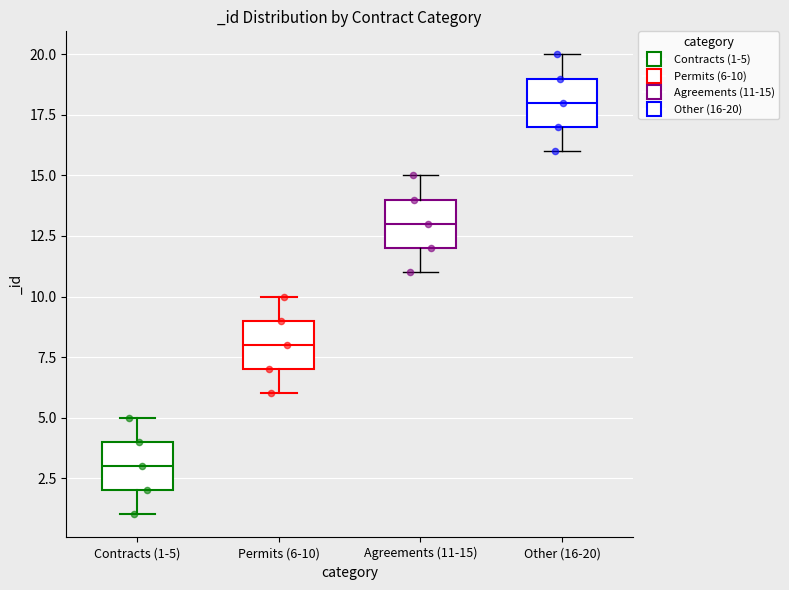

Reading left to right, transcribe this box plot: for each box, give where its median line is, the range the box spans, and where its two whiskers end, as read against the y-axis. The values are not printed on the chart, so give them approximately, as read against the axis.

Contracts (1-5): median 3, box 2 to 4, whiskers 1 to 5
Permits (6-10): median 8, box 7 to 9, whiskers 6 to 10
Agreements (11-15): median 13, box 12 to 14, whiskers 11 to 15
Other (16-20): median 18, box 17 to 19, whiskers 16 to 20